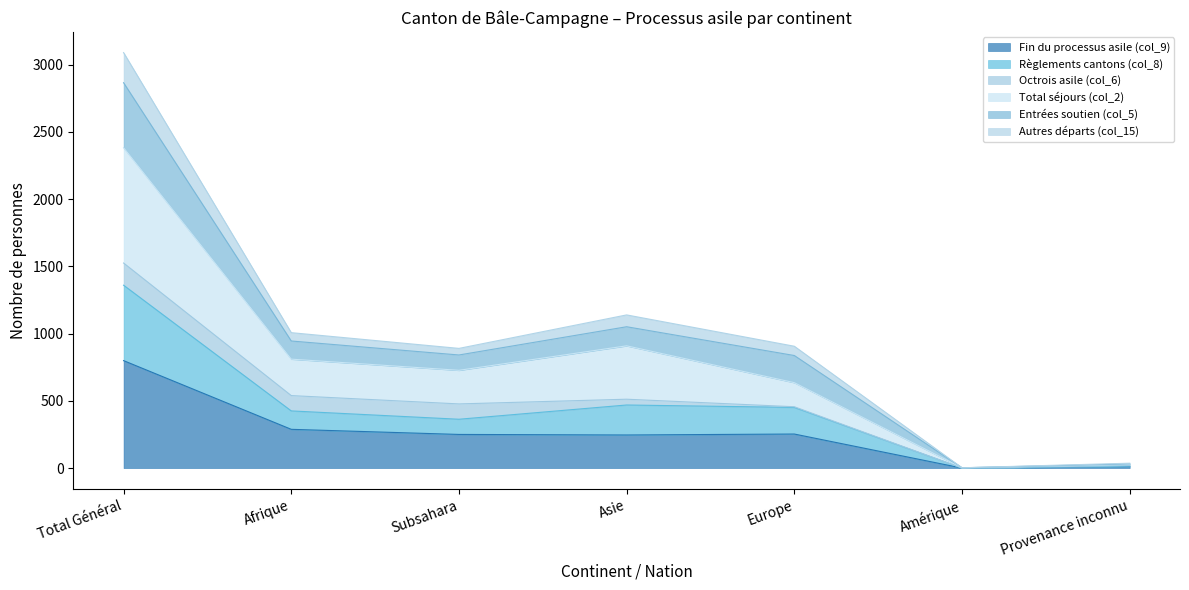

Which category has the lowest value across all series?

Amérique